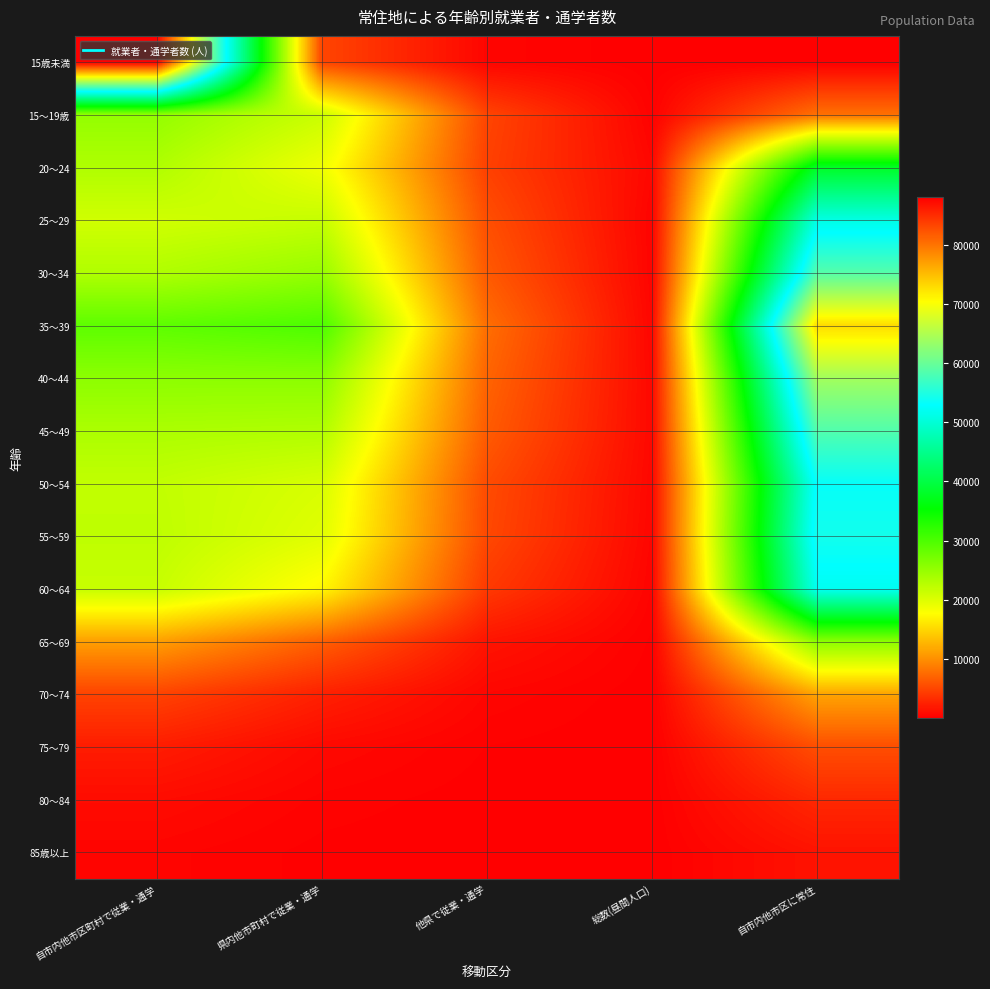

Which label corresponds to the smallest value in the chart?

自市内他市区に常住